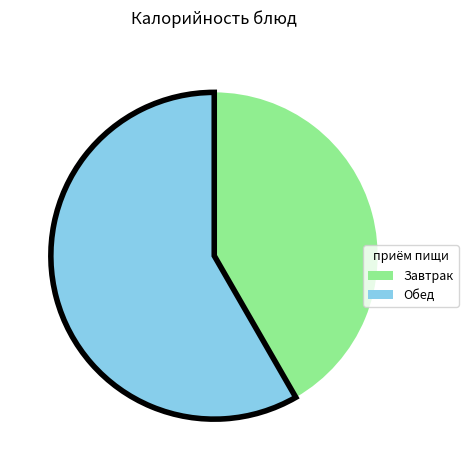

Do Обед and Завтрак together represent more than half of the pie?

Yes